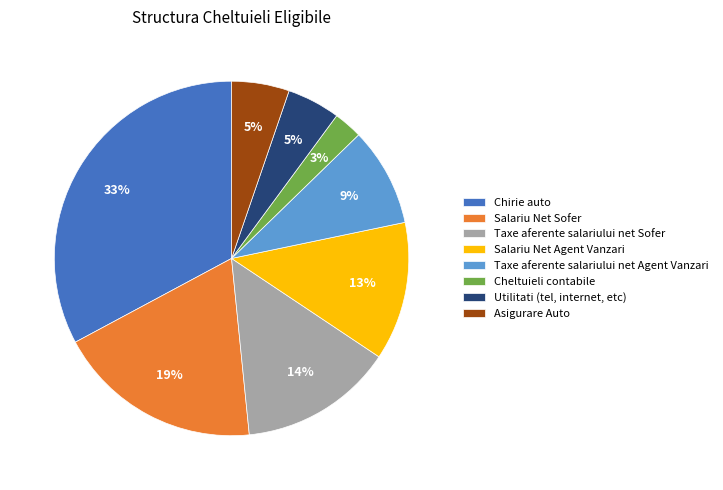

Does Salariu Net Sofer represent more than half of the total?

No